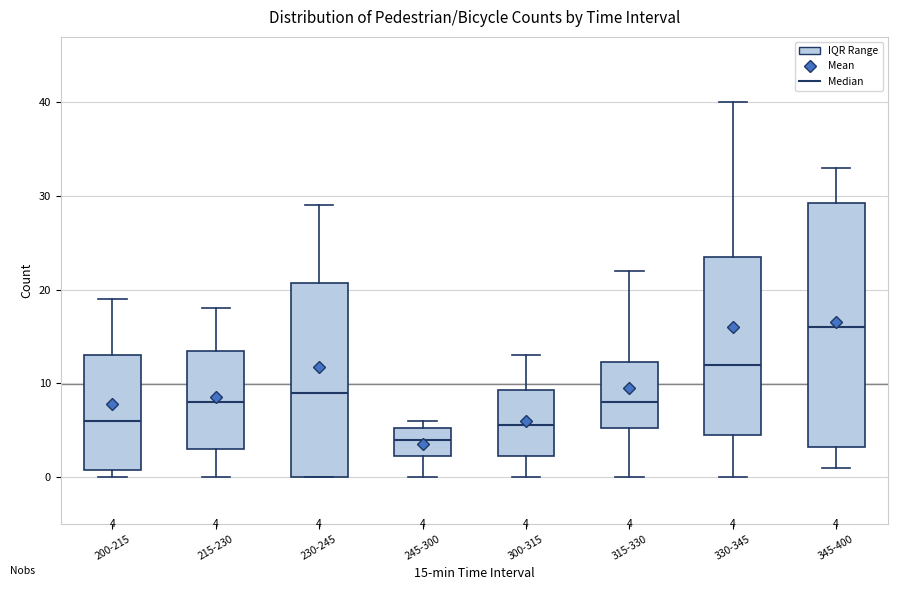

Which box has the highest median line?

345-400